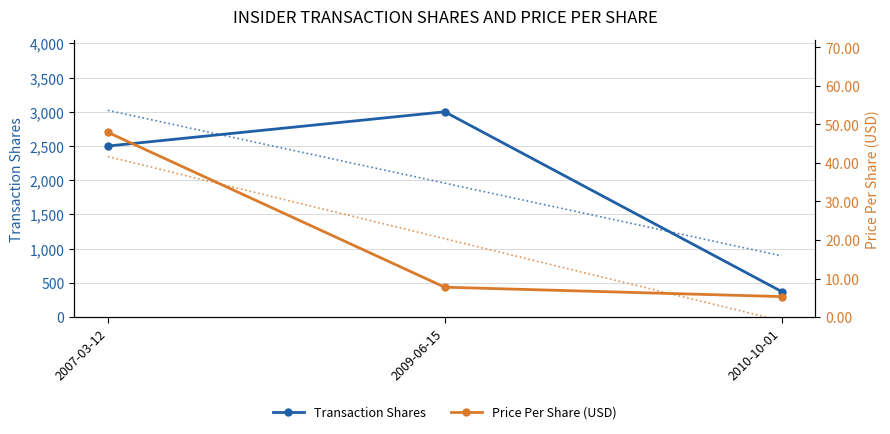

True or false: Price Per Share (USD) has a value of 11.4 at 2009-06-15.

False